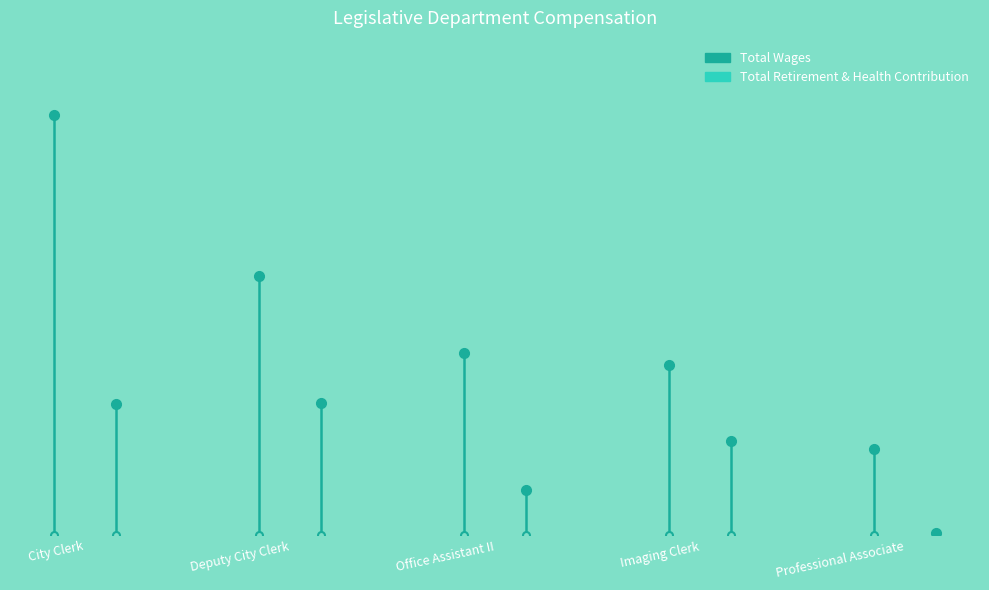

Does the chart display data point markers on the line(s)?

No